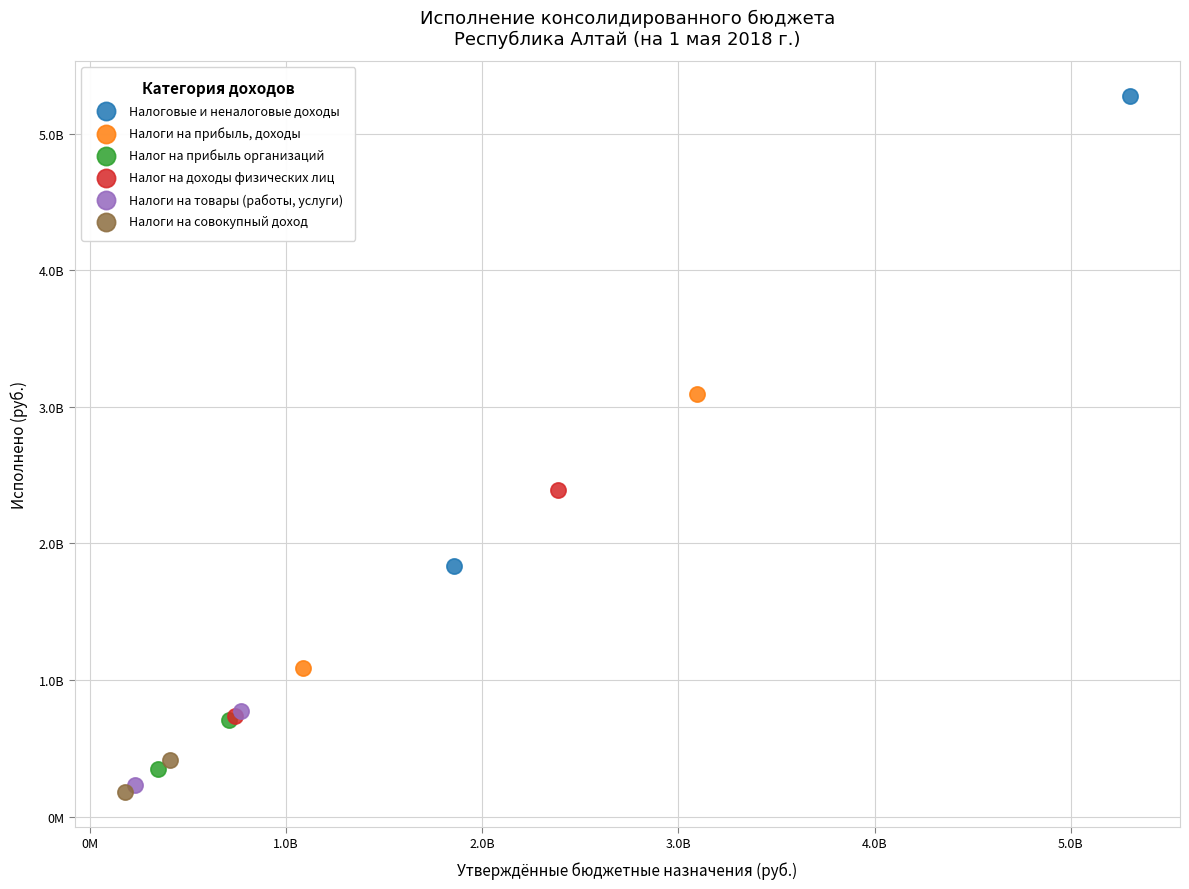

What are all the series names shown in the legend?

Налоговые и неналоговые доходы, Налоги на прибыль, доходы, Налог на прибыль организаций, Налог на доходы физических лиц, Налоги на товары (работы, услуги), Налоги на совокупный доход